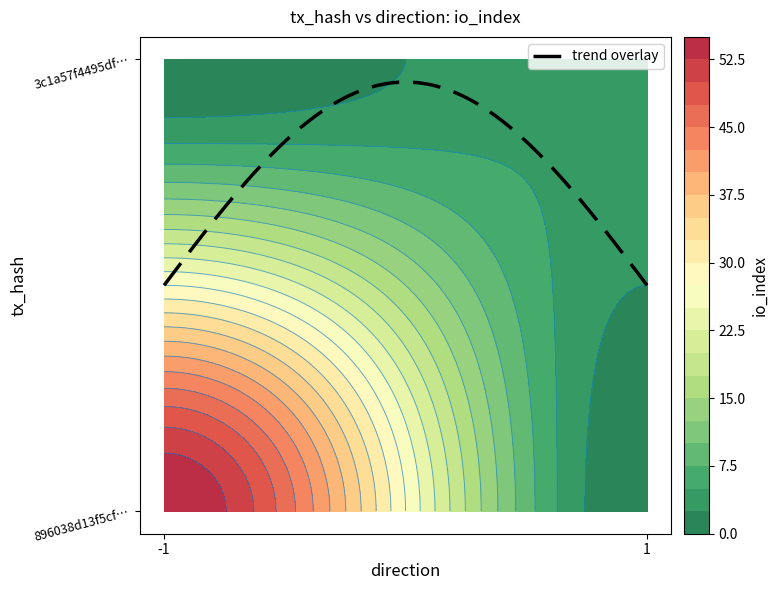

Is it true that 3c1a57f4495df3136a01347806681bd9a569791 equals 1 at direction?

True